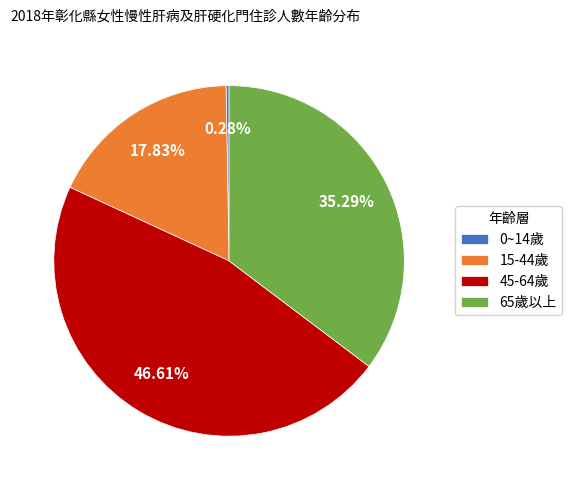

Which has a higher value, 65歲以上 or 45-64歲?

45-64歲